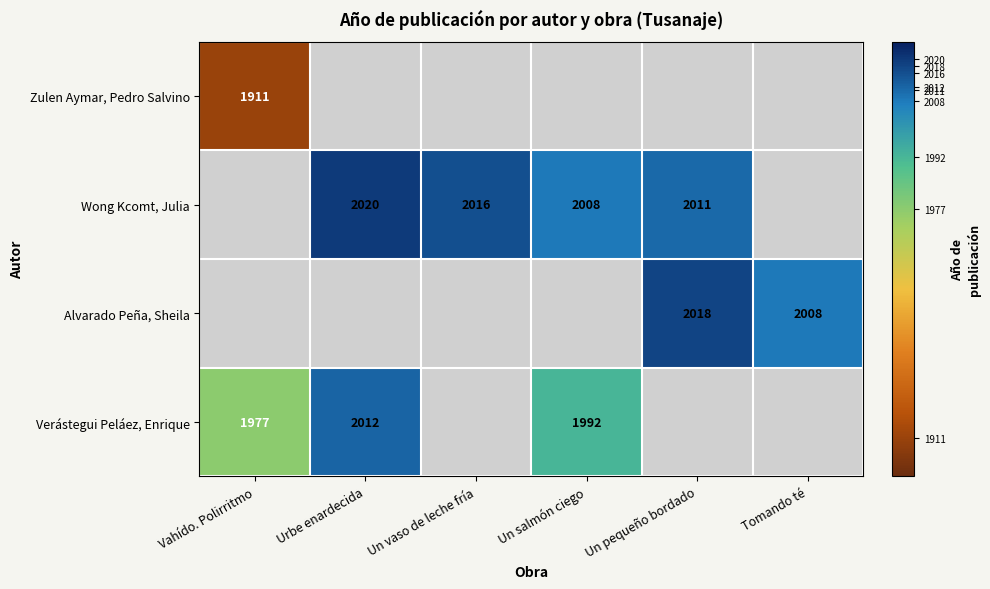

What is the sum of the Verástegui Peláez, Enrique values at Un salmón ciego and Vahído. Polirritmo?

3969